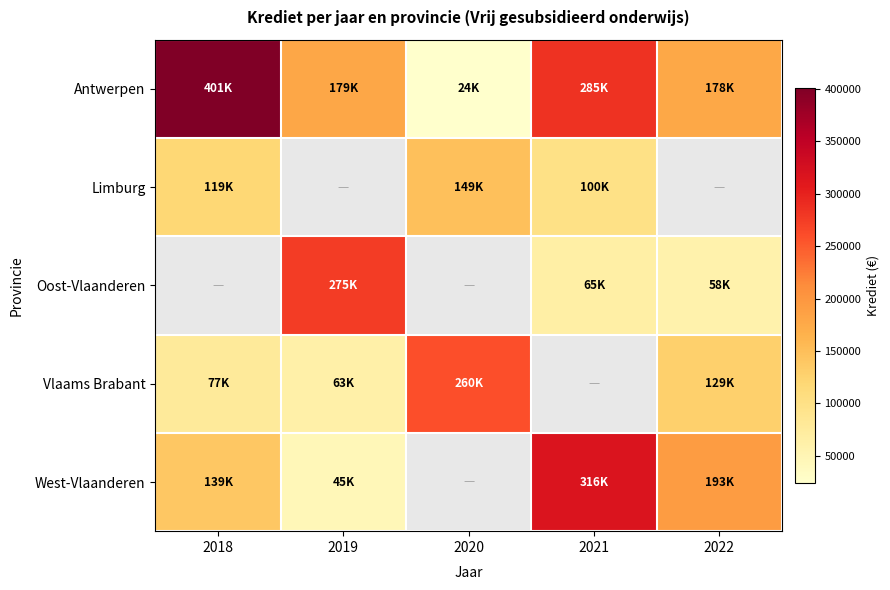

The value of West-Vlaanderen at 2022 is 192706.0. True or false?

True